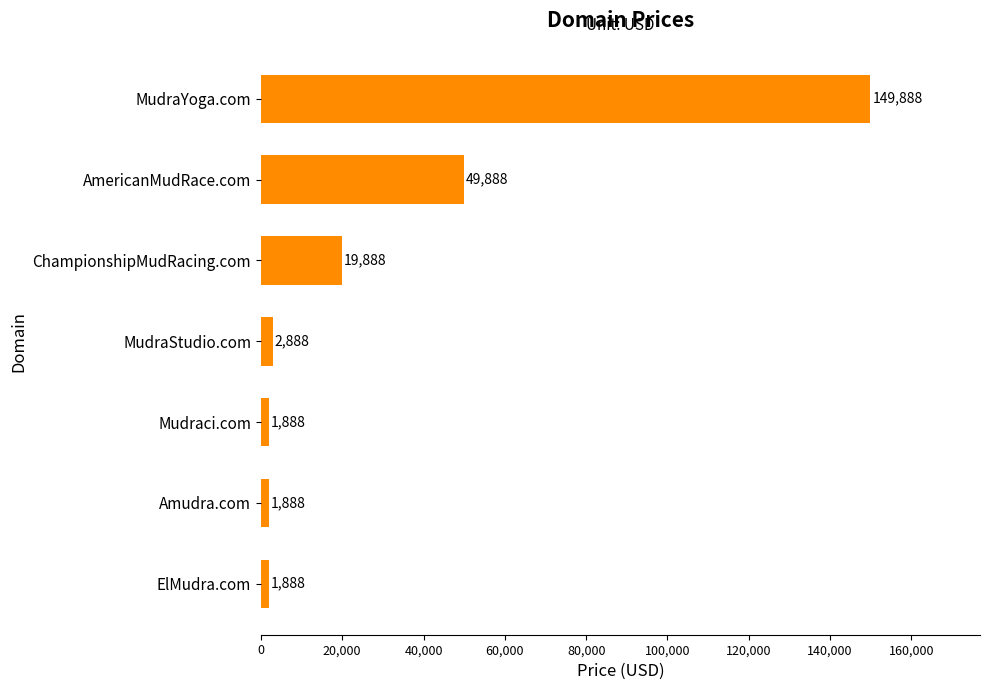

What is the value of the 7th bar from the top?

1888